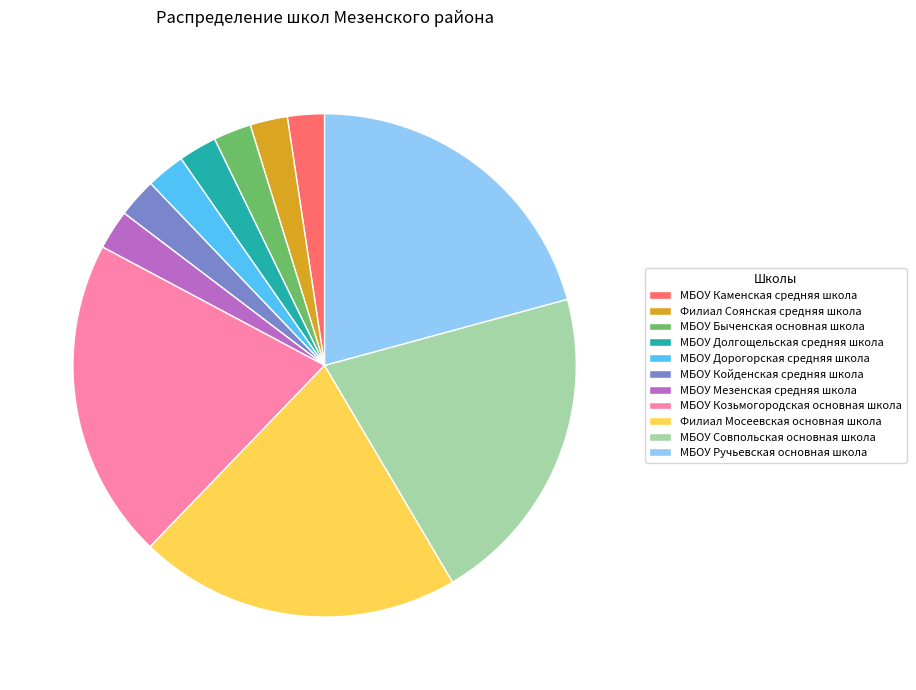

Does МБОУ Козьмогородская основная школа represent more than half of the total?

No